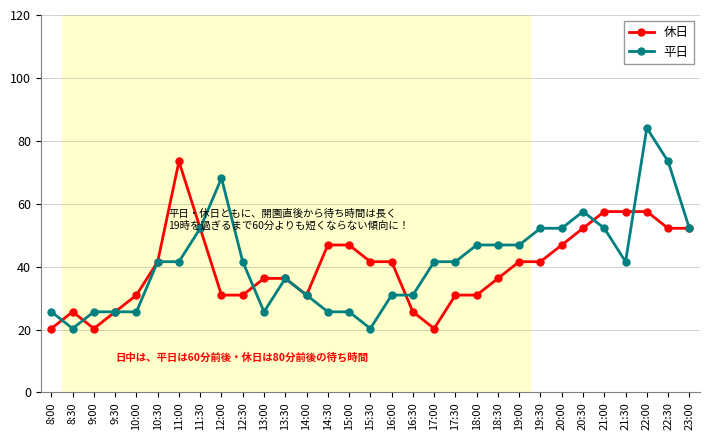

Is the value of 平日 at 21:00 greater than the value of 休日 at 17:00?

Yes